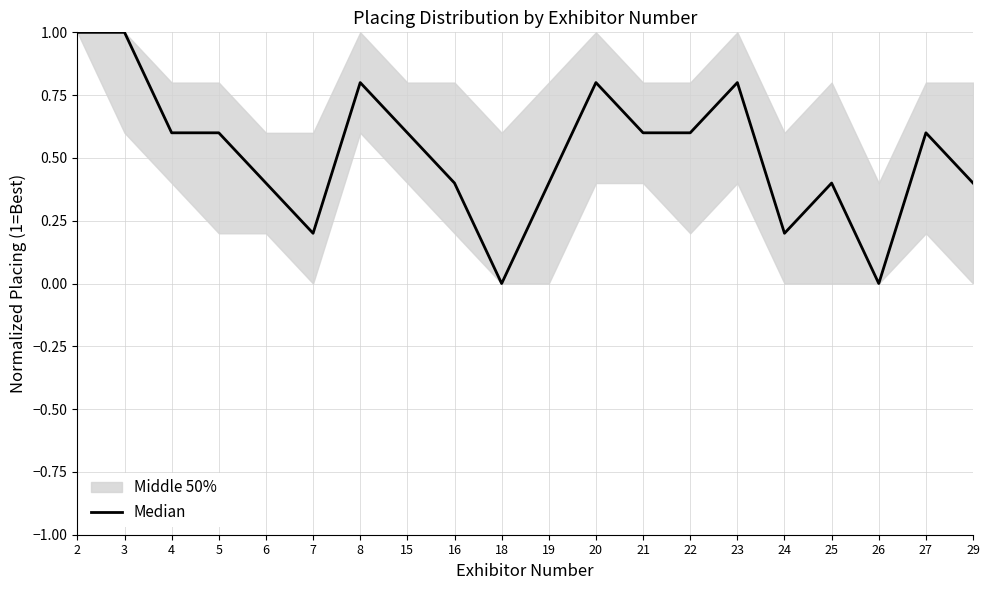

How many interior local valleys (lower than both neighbors) does the data have?

4